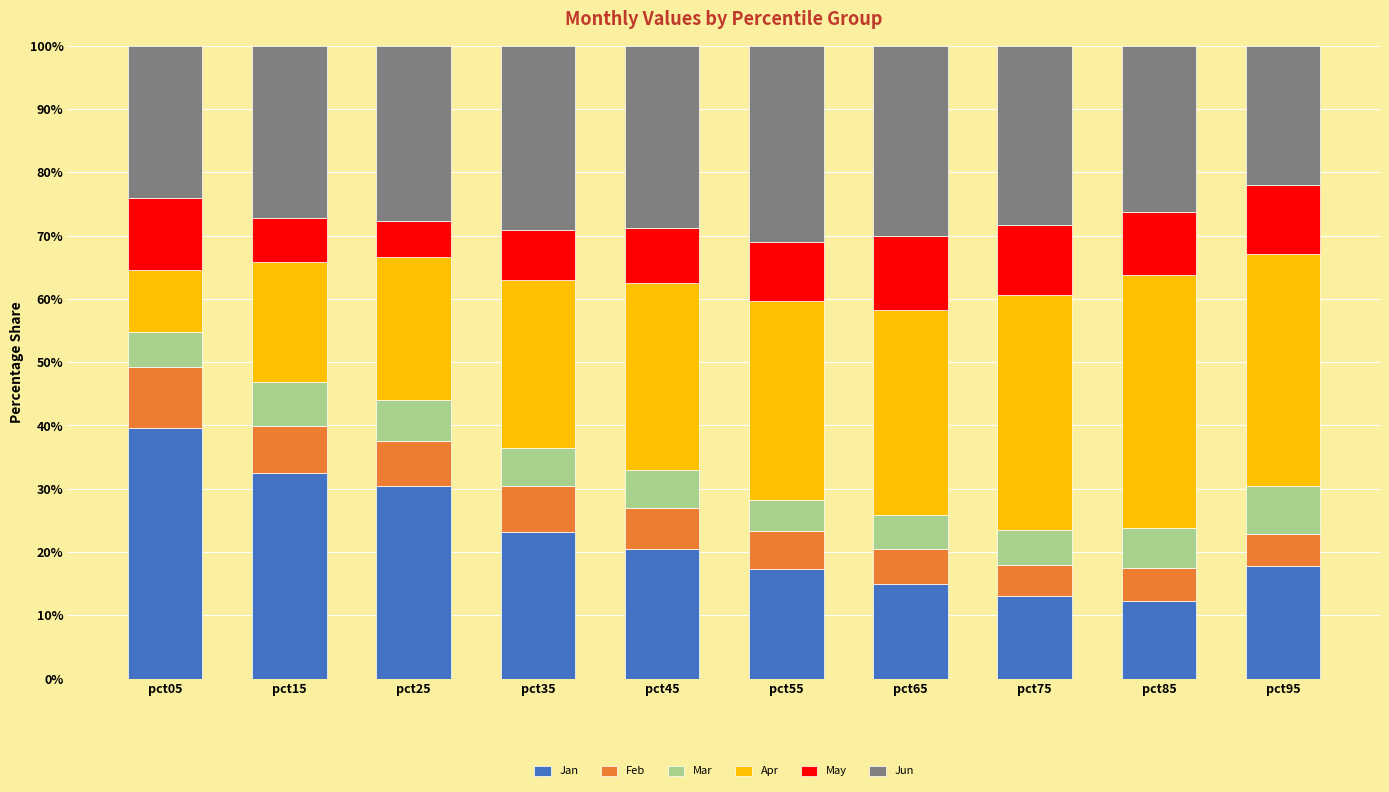

What is the sum of the Jan values at pct95 and pct35?

40.9